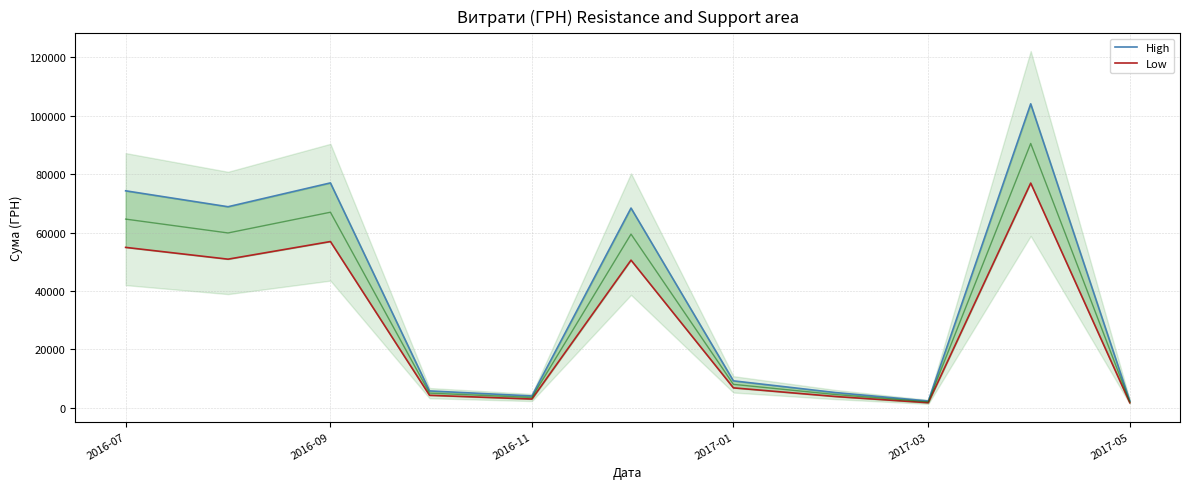

Rank the series by their maximum value, from lowest to highest.

Low, High